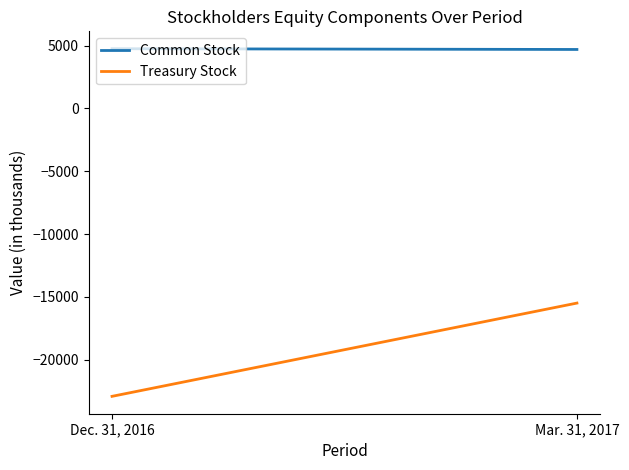

Which has a higher value, Dec. 31, 2016 or Mar. 31, 2017?

Dec. 31, 2016